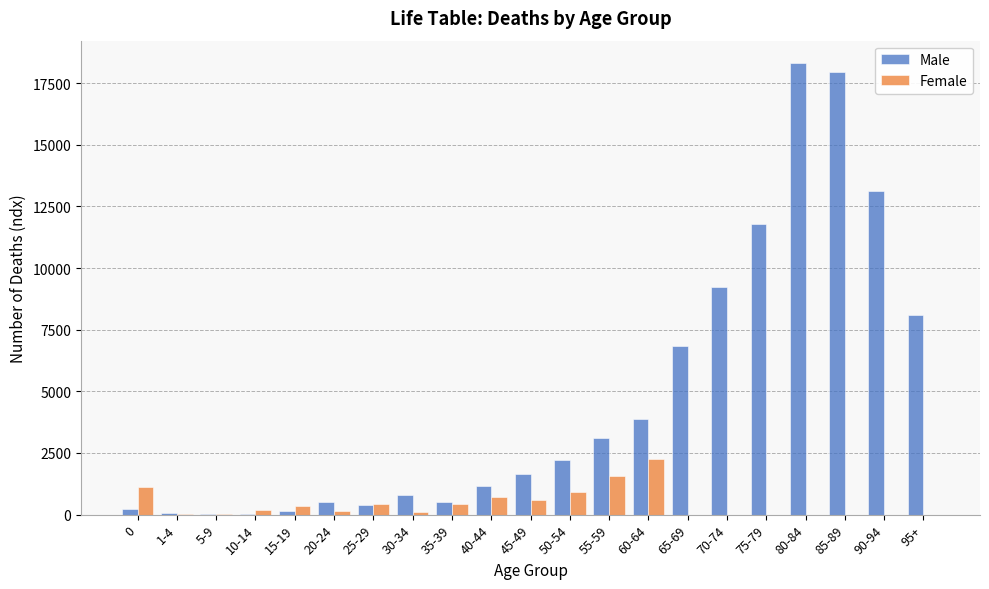

What is the sum of all Male values?

99999